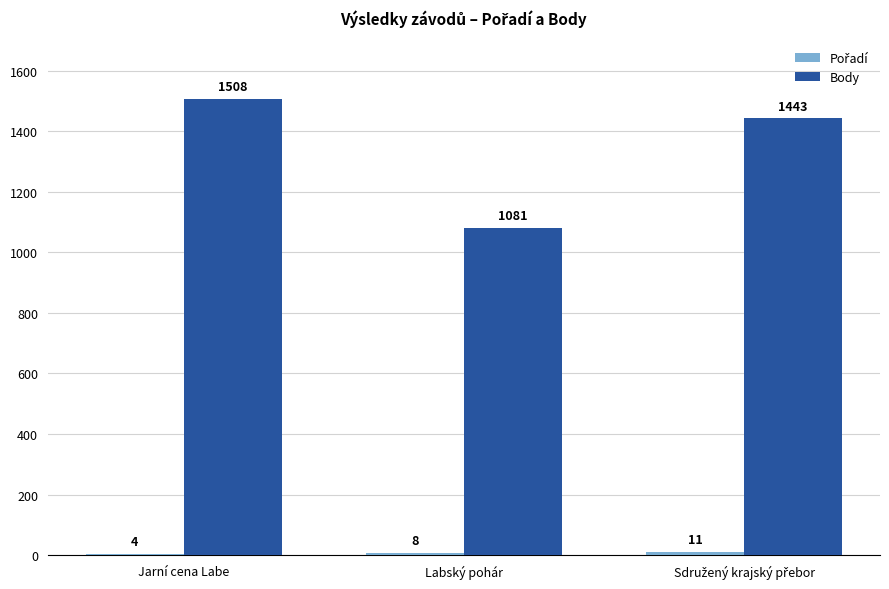

Between Jarní cena Labe and Labský pohár, which series saw the biggest shift?

Body